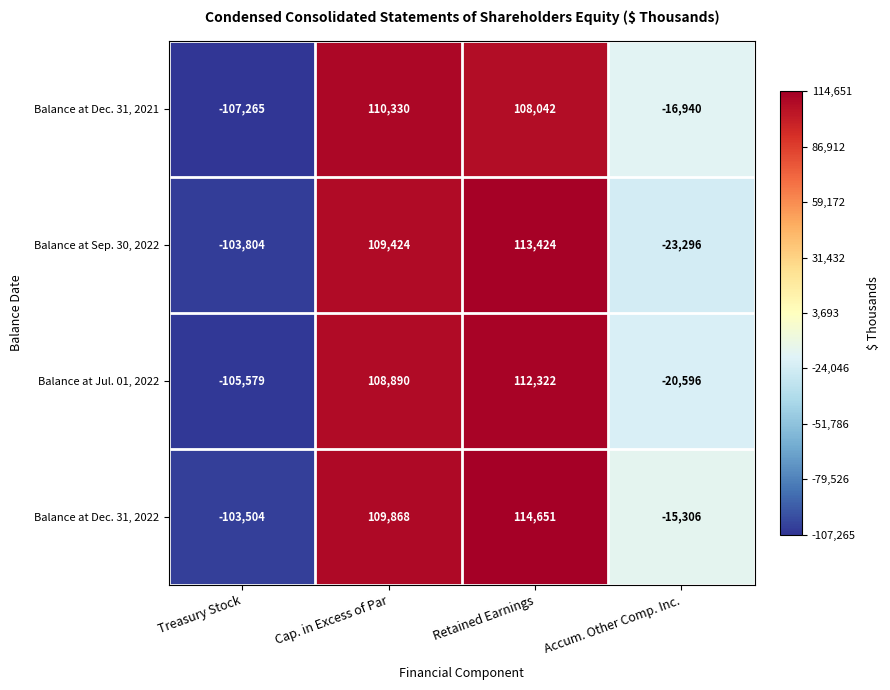

Which category has the highest value across all series?

Retained Earnings